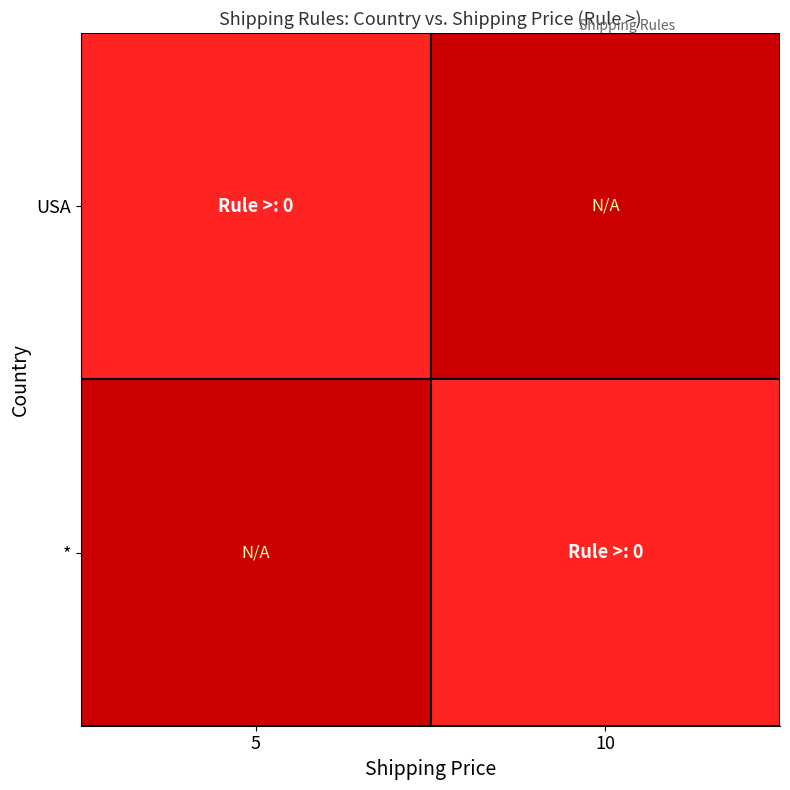

At 5, list the series in order from smallest to largest.

USA, *